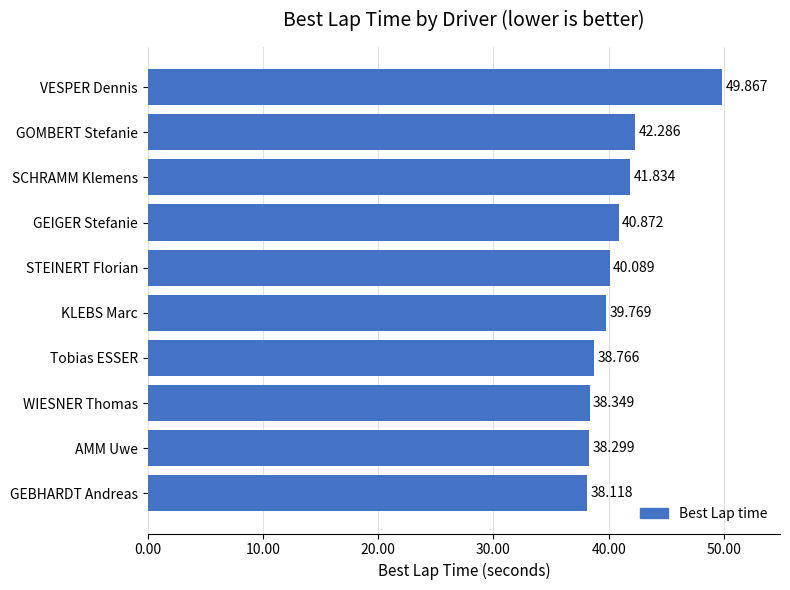

Between KLEBS Marc and GEIGER Stefanie, which is larger?

GEIGER Stefanie